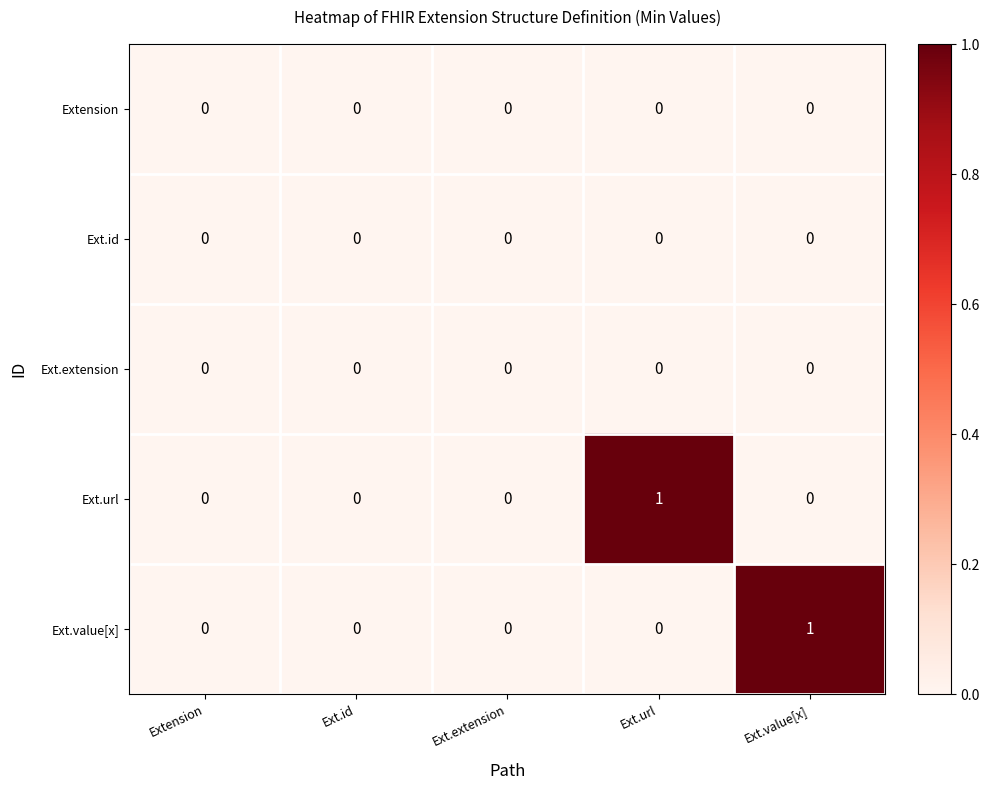

Between Ext.id and Ext.url, which series saw the biggest shift?

Ext.url